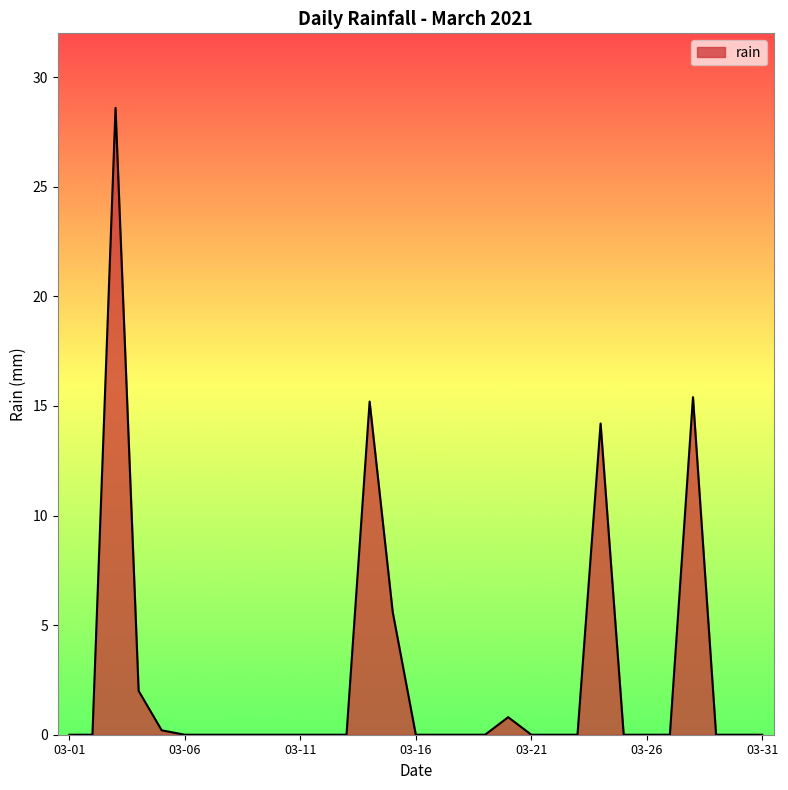

What is the greatest value displayed?

28.6